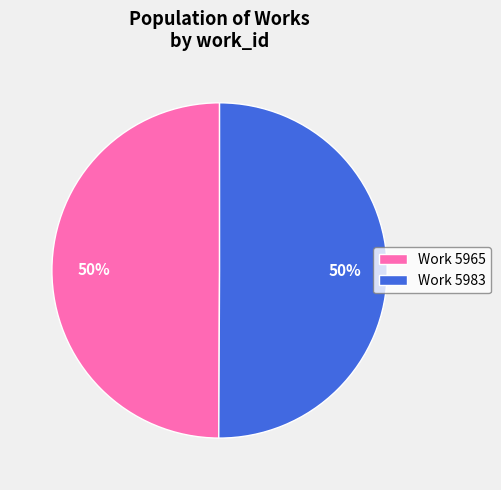

To the nearest percent, what is the average slice percentage?

50%